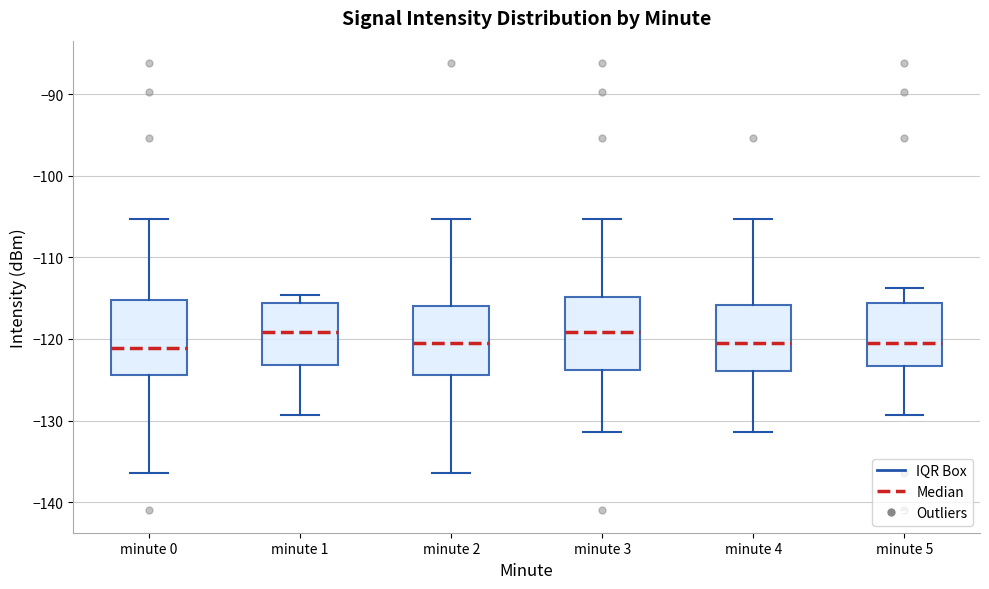

Reading left to right, transcribe this box plot: for each box, give where its median line is, the range the box spans, and where its two whiskers end, as read against the y-axis. The values are not printed on the chart, so give them approximately, as read against the axis.

minute 0: median -121, box -124 to -115, whiskers -136 to -105
minute 1: median -119, box -123 to -116, whiskers -129 to -115
minute 2: median -121, box -124 to -116, whiskers -136 to -105
minute 3: median -119, box -124 to -115, whiskers -131 to -105
minute 4: median -121, box -124 to -116, whiskers -131 to -105
minute 5: median -121, box -123 to -116, whiskers -129 to -114